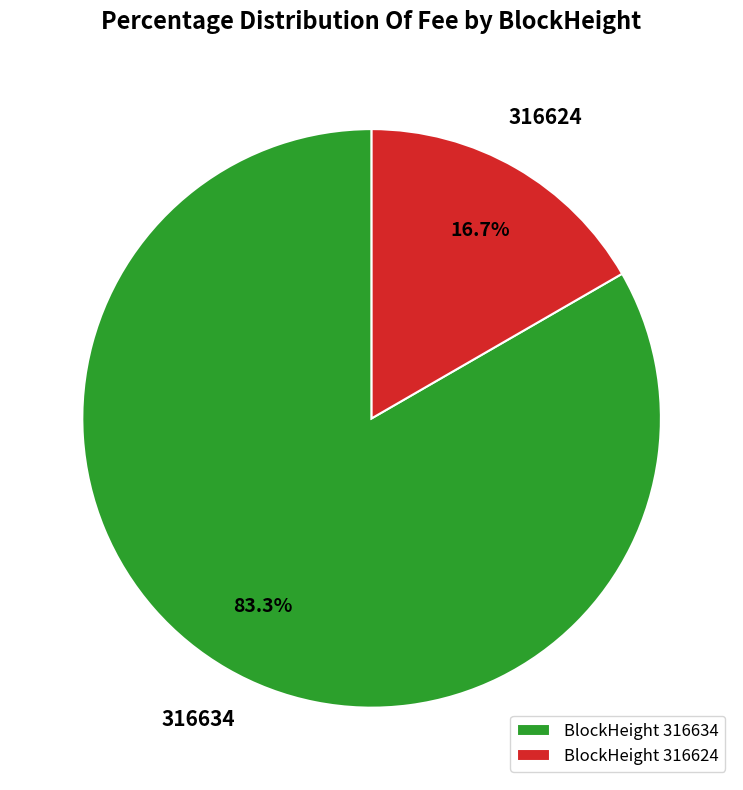

What is the ratio of the value at 316634 to the value at 316624?

5.0